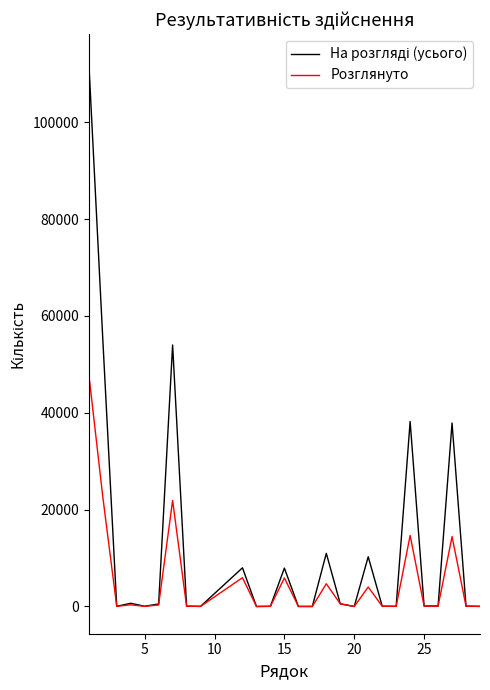

Count the number of categories in the chart.

27